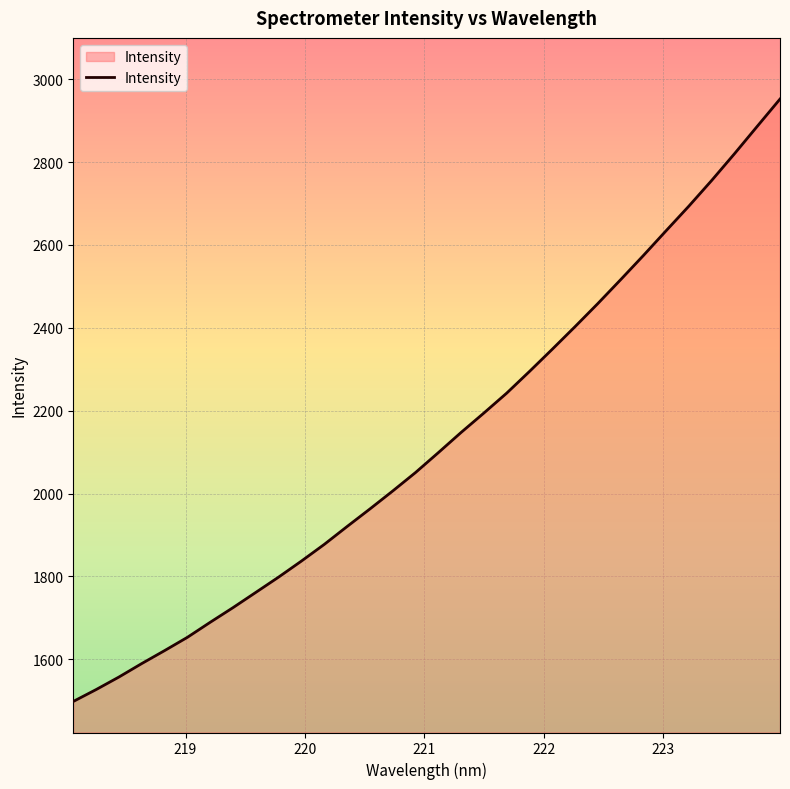

What is the smallest value displayed?

1498.3